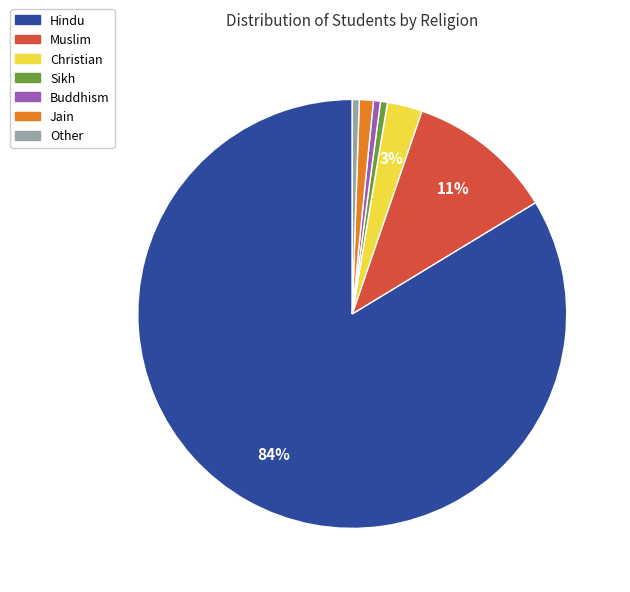

How many segments does this pie chart have?

7